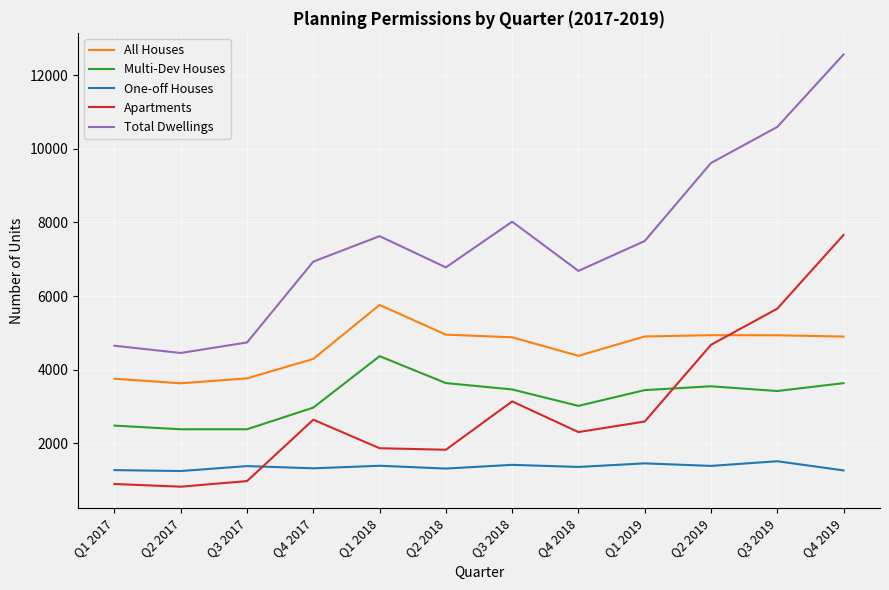

What is the highest value of the All Houses series?

5758